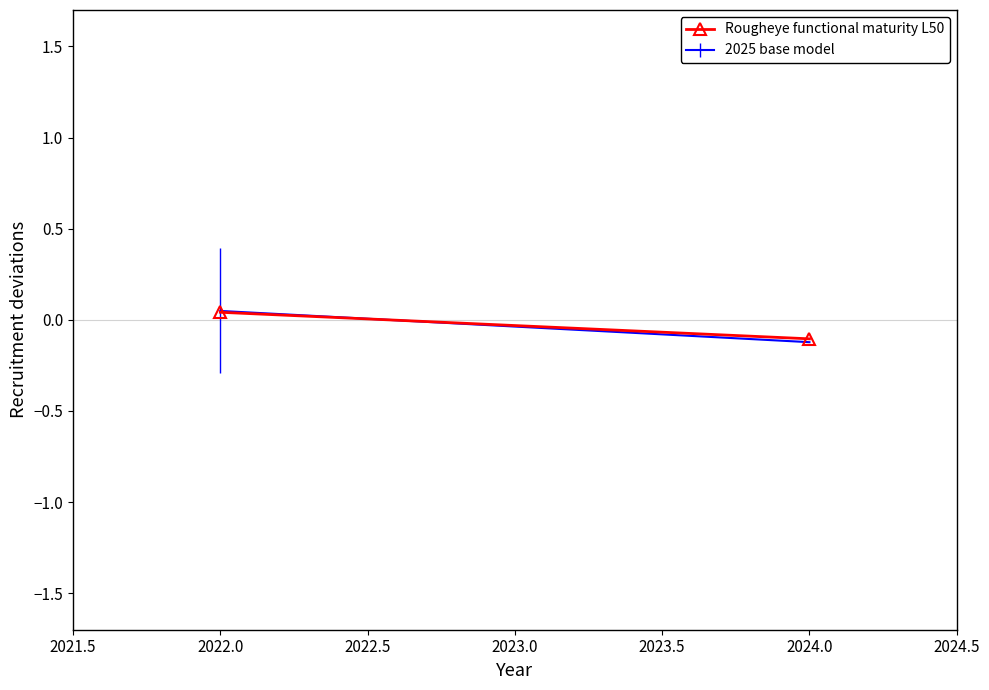

Reading left to right, transcribe all the data shown in this chart.

0.0	-0.1